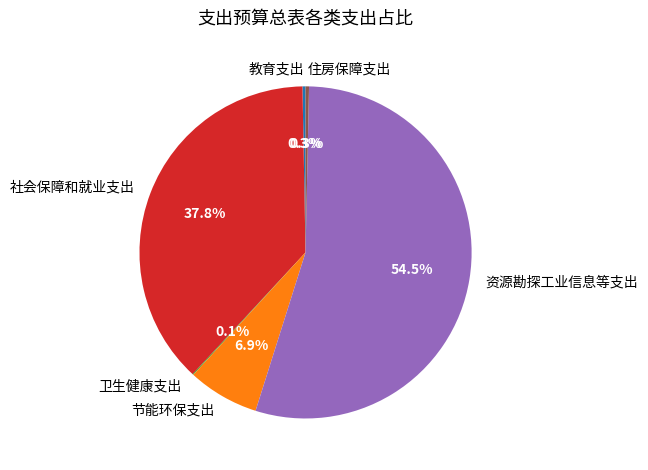

Approximately how many times larger is the value at 社会保障和就业支出 compared to 资源勘探工业信息等支出?

0.7